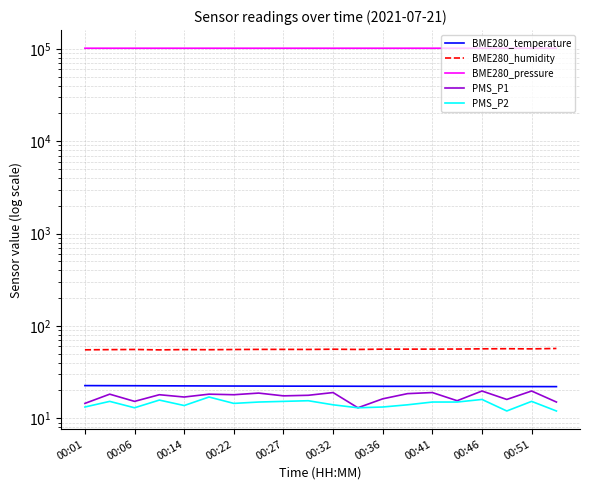

True or false: BME280_temperature and BME280_humidity intersect in this chart.

False